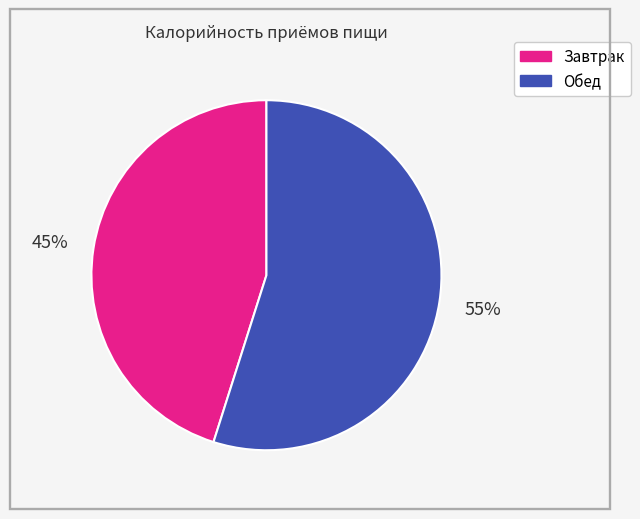

Is it true that Завтрак is 59% of the pie?

False